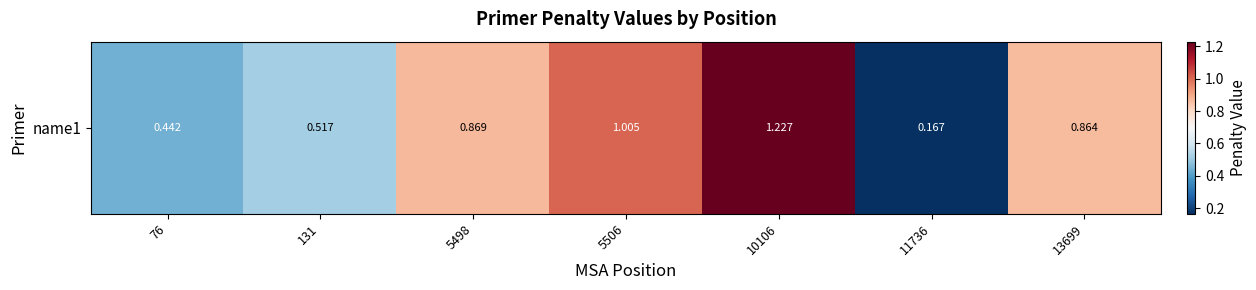

True or false: the data shows 1.0 at 5506.

True